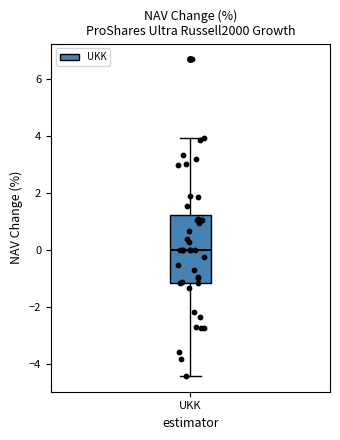

Transcribe this box plot: give where the median line is, the range the box spans, and where the two whiskers end, as read against the y-axis. The values are not printed on the chart, so give them approximately, as read against the axis.

median 0.0, box -1.2 to 1.2, whiskers -4.4 to 4.0